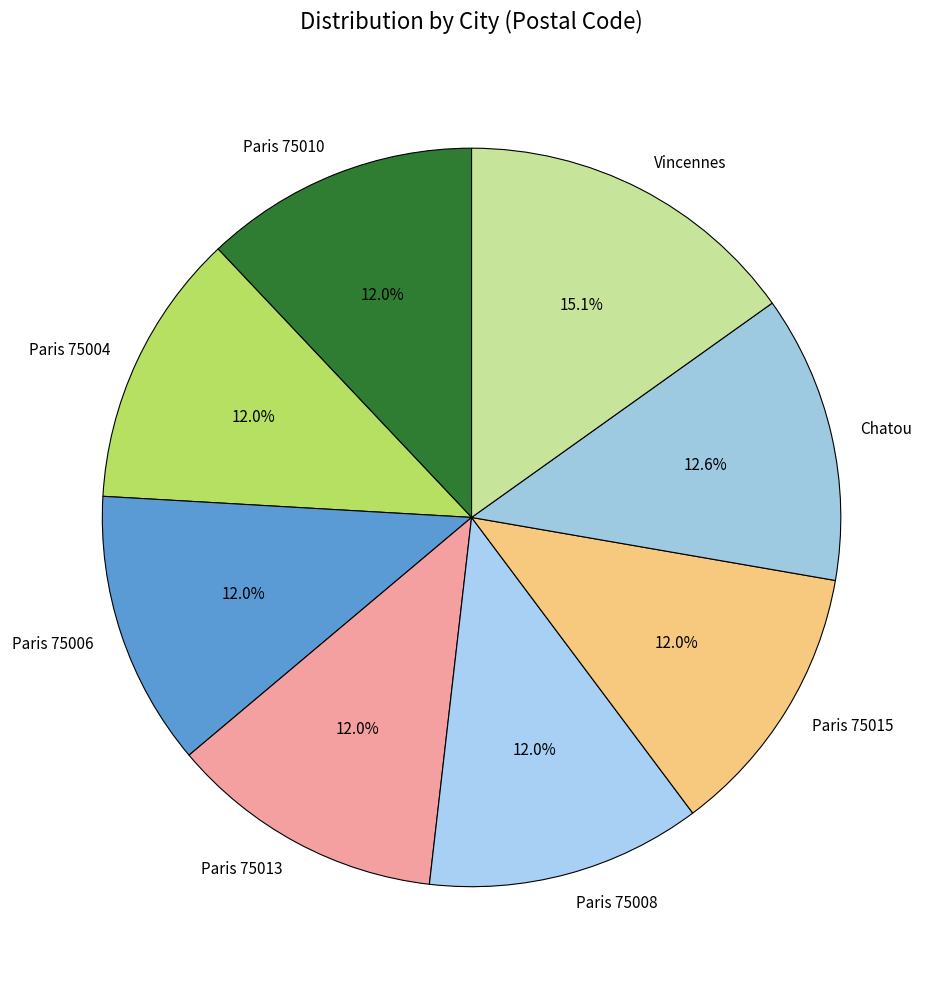

Which slice is the largest?

Vincennes